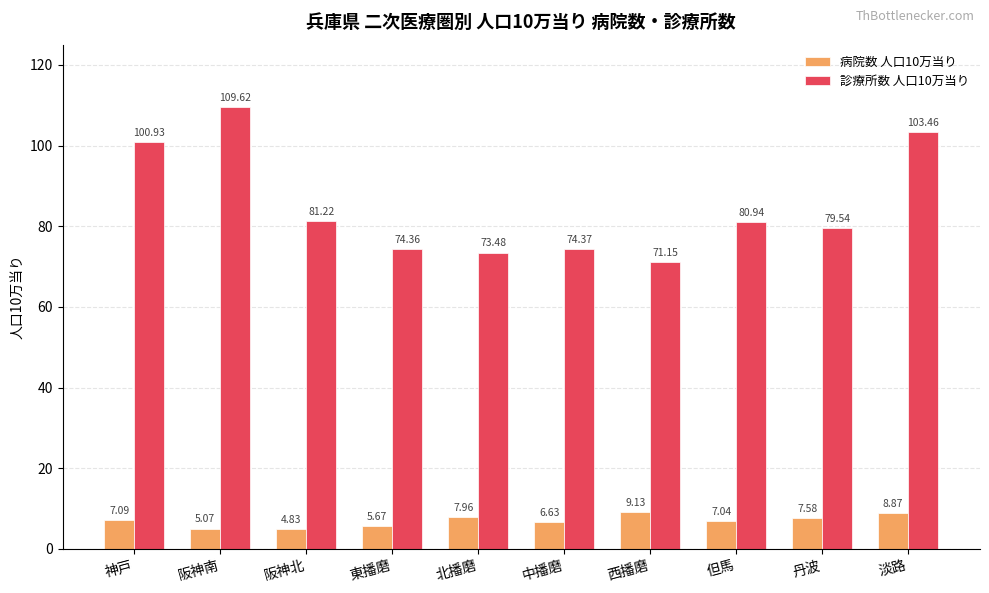

Which series has the largest range (max minus min)?

診療所数 人口10万当り